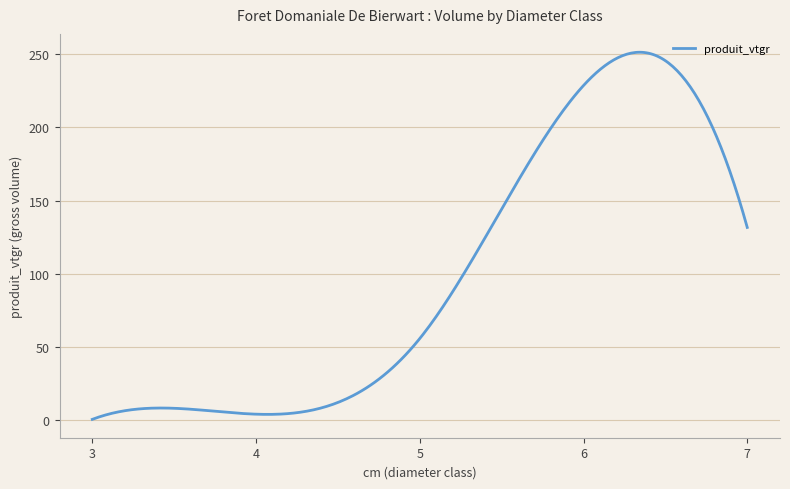

What is the greatest value displayed?

251.3